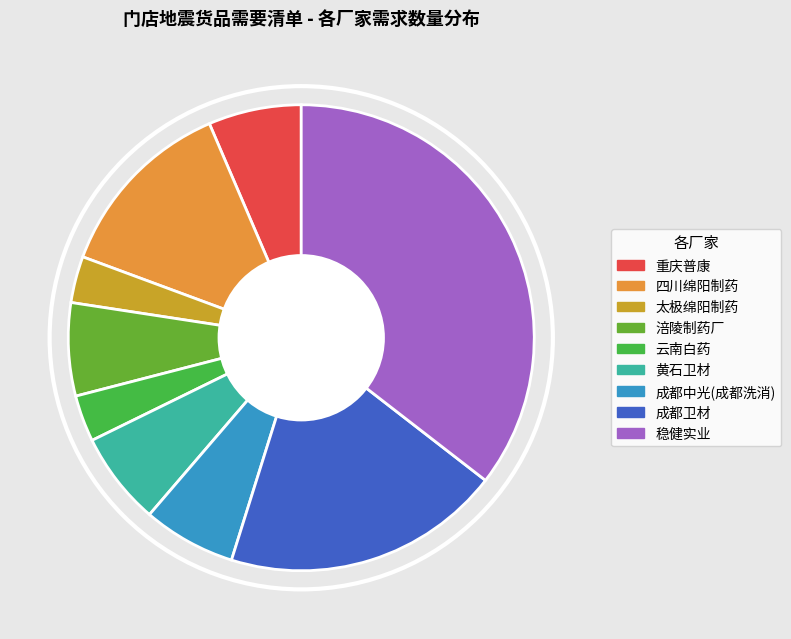

Is there a majority slice in this chart?

No